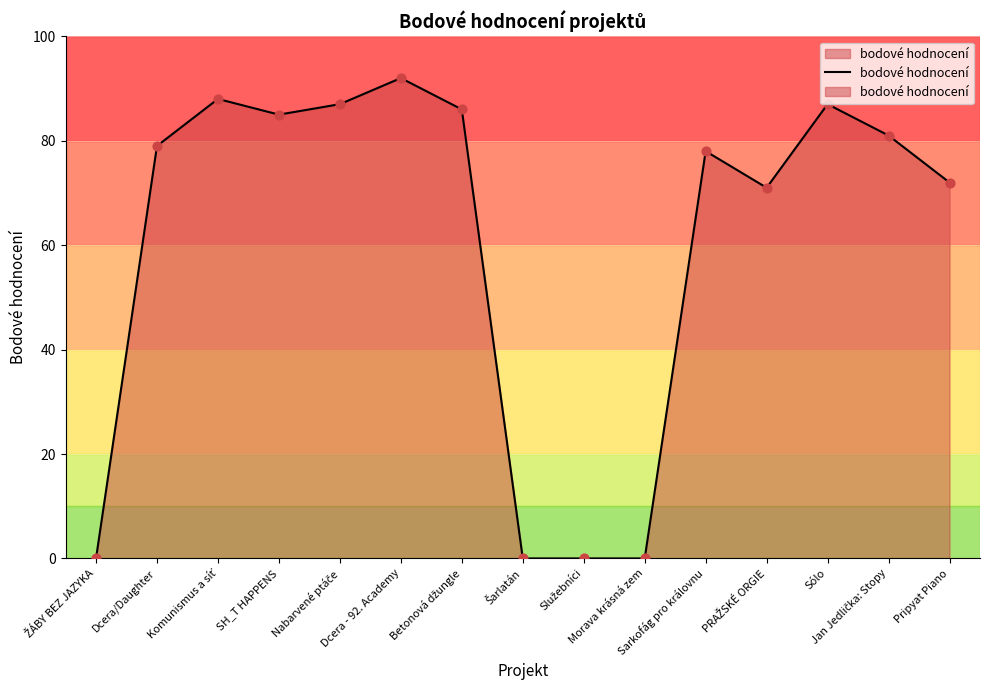

What is the change in value from Morava krásná zem to Sólo?

+87